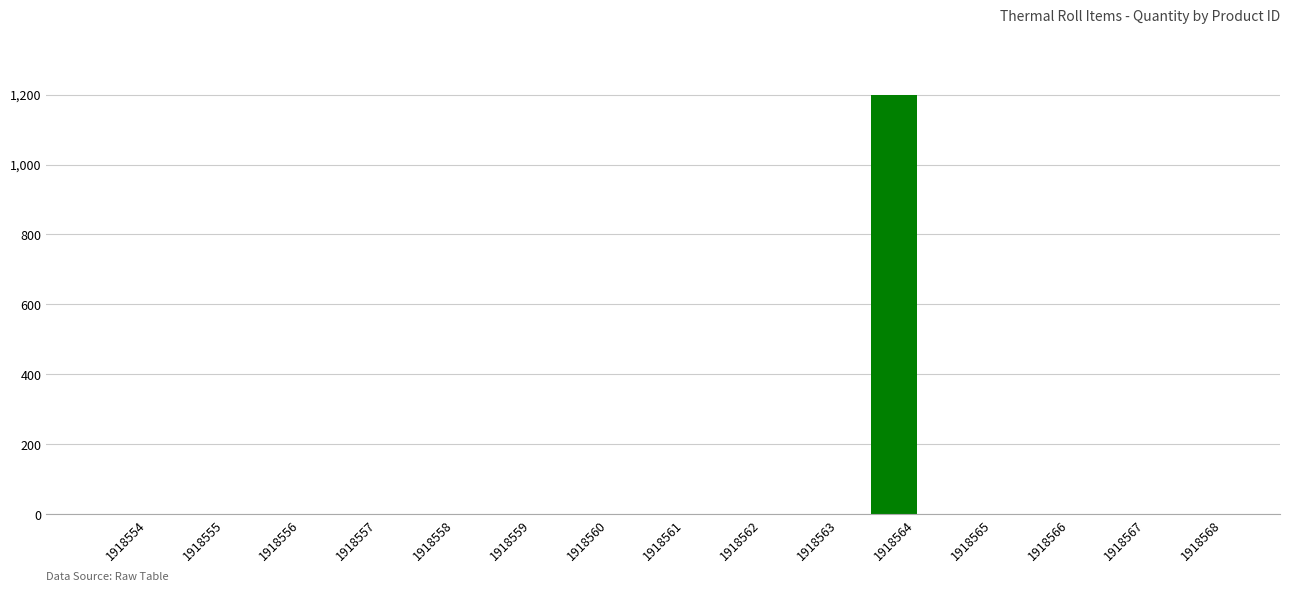

Reading left to right, what are all the values shown in this chart?

1918554=1	1918555=1	1918556=1	1918557=1	1918558=1	1918559=1	1918560=1	1918561=1	1918562=1	1918563=1	1918564=1200	1918565=1	1918566=1	1918567=1	1918568=1